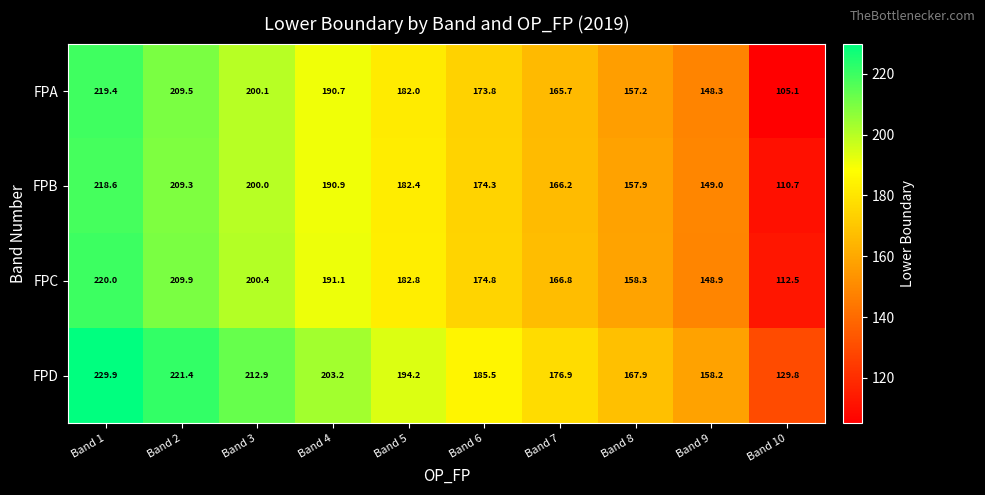

List the labels in order of FPD value, smallest first.

Band 10, Band 9, Band 8, Band 7, Band 6, Band 5, Band 4, Band 3, Band 2, Band 1